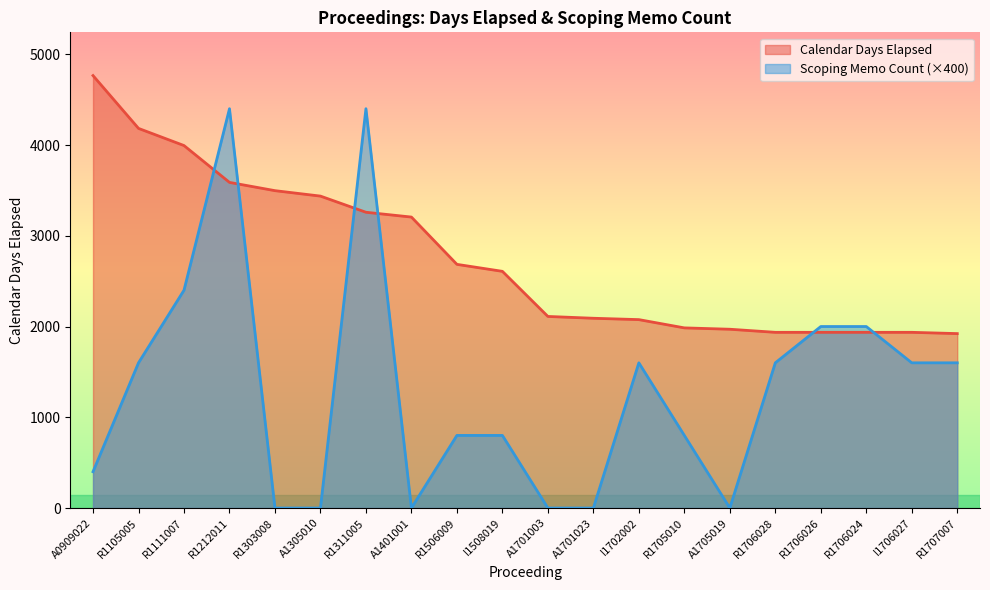

Does the chart have visible grid lines?

No